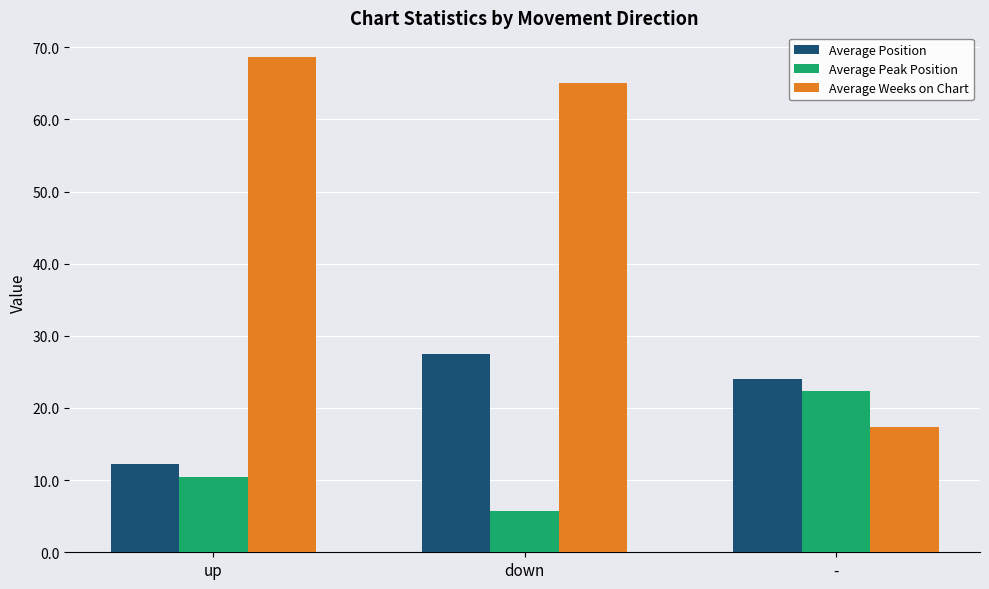

True or false: Average Weeks on Chart has a value of 68.6 at up.

True